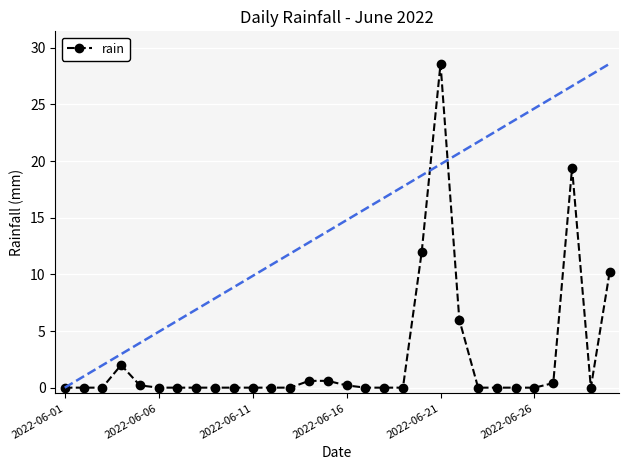

Reading right to left, list all the values displayed in this chart.

10.2	0.0	19.4	0.4	0.0	0.0	0.0	0.0	6.0	28.6	12.0	0.0	0.0	0.0	0.2	0.6	0.6	0.0	0.0	0.0	0.0	0.0	0.0	0.0	0.0	0.2	2.0	0.0	0.0	0.0